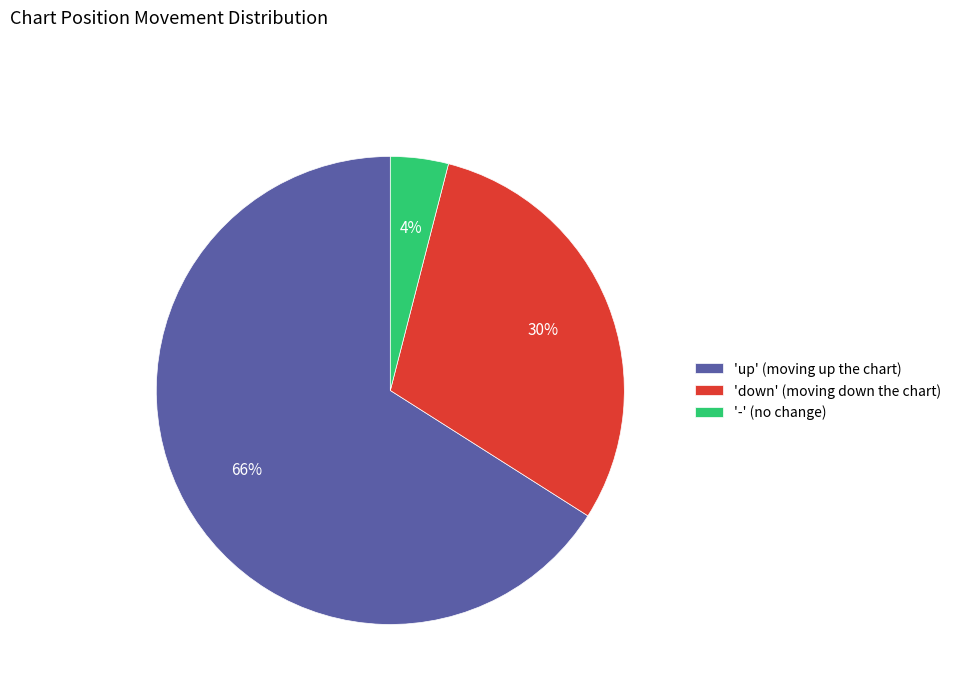

Which category has the biggest portion of the pie?

'up' (moving up the chart)